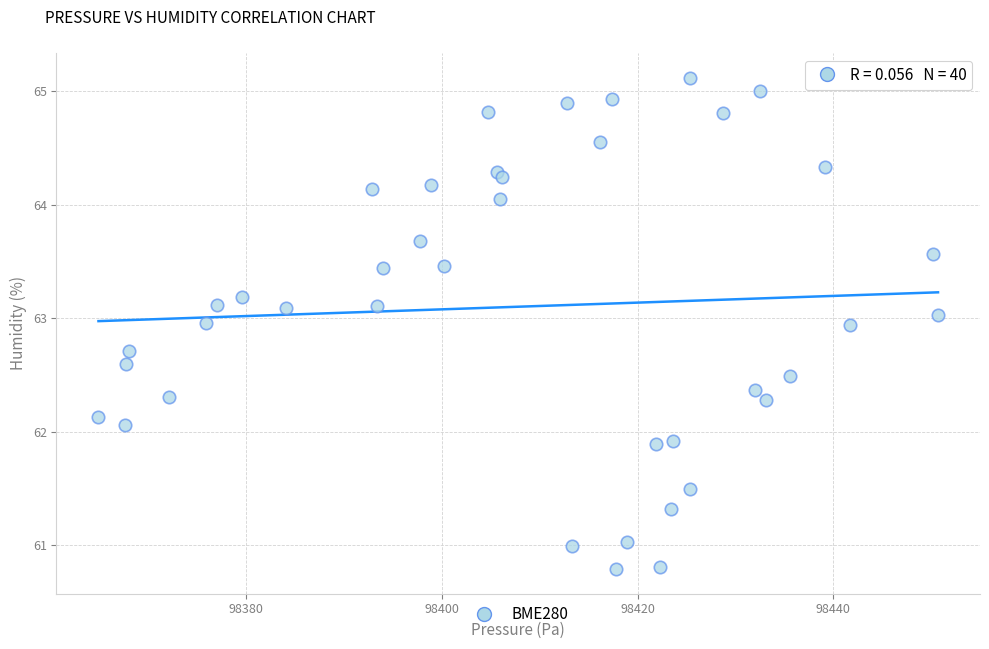

What is the range of Y values (max minus min)?

4.3